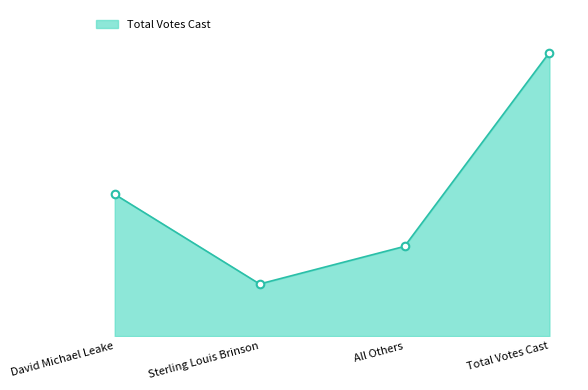

Approximately how many times larger is the value at All Others compared to Total Votes Cast?

0.3